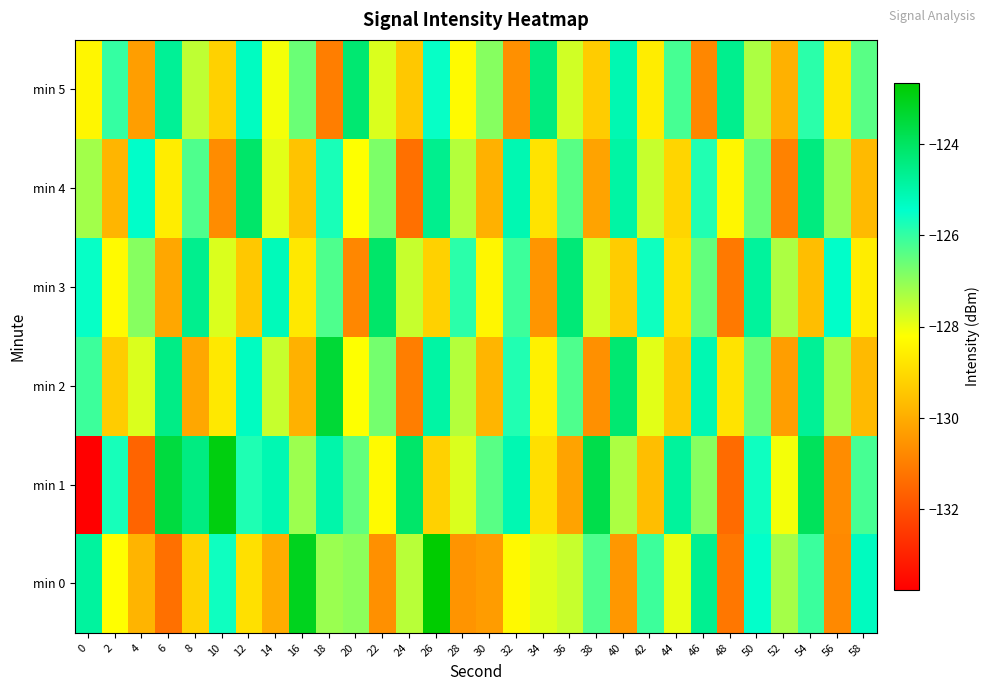

Reading left to right, extract all data points from this chart.

min 0: 0=-124.8	2=-128.2	4=-129.8	6=-131.3	8=-129.2	10=-125.6	12=-128.9	14=-130.0	16=-123.1	18=-127.1	20=-127.0	22=-130.6	24=-127.4	26=-122.7	28=-130.5	30=-130.3	32=-128.3	34=-127.9	36=-127.6	38=-126.3	40=-130.4	42=-126.1	44=-128.0	46=-124.6	48=-131.2	50=-125.5	52=-127.2	54=-126.1	56=-130.8	58=-125.3
min 1: 0=-133.8	2=-125.7	4=-131.6	6=-123.5	8=-124.4	10=-122.9	12=-125.8	14=-125.1	16=-127.1	18=-125.0	20=-126.5	22=-128.3	24=-124.1	26=-129.2	28=-127.8	30=-126.4	32=-125.1	34=-128.9	36=-130.2	38=-123.7	40=-127.3	42=-129.6	44=-124.8	46=-126.9	48=-131.4	50=-125.6	52=-128.1	54=-123.9	56=-130.7	58=-126.2
min 2: 0=-126.1	2=-129.3	4=-127.8	6=-124.5	8=-130.1	10=-128.7	12=-125.3	14=-127.6	16=-129.9	18=-123.4	20=-128.2	22=-126.7	24=-131.0	26=-124.9	28=-127.4	30=-129.8	32=-125.8	34=-128.5	36=-126.3	38=-130.6	40=-124.2	42=-127.9	44=-129.4	46=-125.1	48=-128.8	50=-126.6	52=-130.3	54=-124.7	56=-127.2	58=-129.7
min 3: 0=-125.5	2=-128.3	4=-126.9	6=-130.1	8=-124.6	10=-127.8	12=-129.4	14=-125.2	16=-128.7	18=-126.3	20=-130.8	22=-124.1	24=-127.6	26=-129.2	28=-125.9	30=-128.4	32=-126.1	34=-130.5	36=-124.3	38=-127.7	40=-129.3	42=-125.6	44=-128.9	46=-126.5	48=-131.1	50=-124.8	52=-127.3	54=-129.6	56=-125.4	58=-128.6
min 4: 0=-127.2	2=-129.8	4=-125.4	6=-128.6	8=-126.3	10=-130.7	12=-124.1	14=-127.9	16=-129.5	18=-125.7	20=-128.2	22=-126.8	24=-131.3	26=-124.6	28=-127.4	30=-129.9	32=-125.1	34=-128.8	36=-126.4	38=-130.2	40=-124.9	42=-127.6	44=-129.1	46=-125.8	48=-128.4	50=-126.6	52=-130.9	54=-124.4	56=-127.1	58=-129.7
min 5: 0=-128.4	2=-126.0	4=-130.3	6=-124.7	8=-127.5	10=-129.2	12=-125.3	14=-128.1	16=-126.6	18=-131.0	20=-124.2	22=-127.8	24=-129.4	26=-125.5	28=-128.3	30=-126.9	32=-130.6	34=-124.4	36=-127.7	38=-129.3	40=-125.1	42=-128.6	44=-126.2	46=-130.8	48=-124.6	50=-127.3	52=-129.9	54=-125.9	56=-128.7	58=-126.4